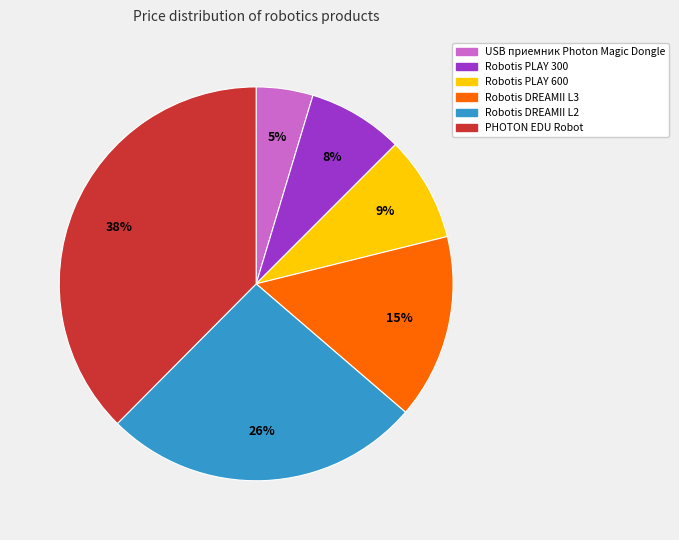

How many segments does this pie chart have?

6